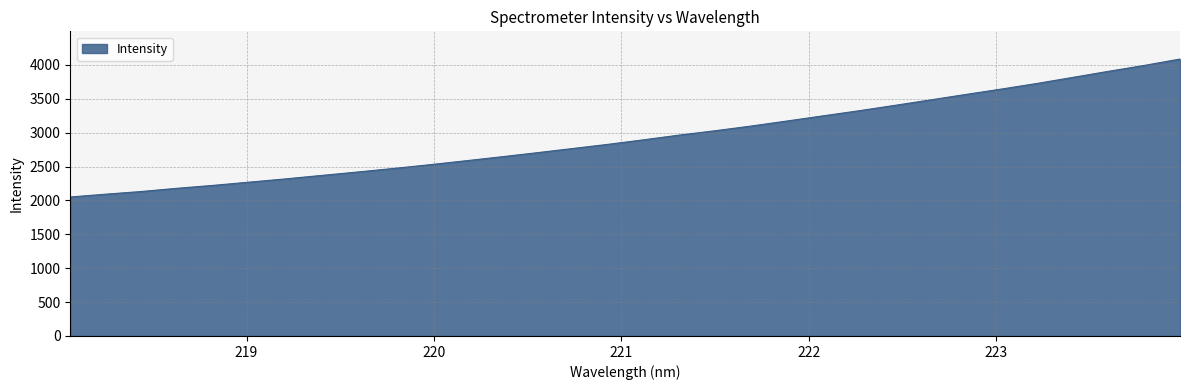

What is the difference between the second highest and minimum values?

1940.4